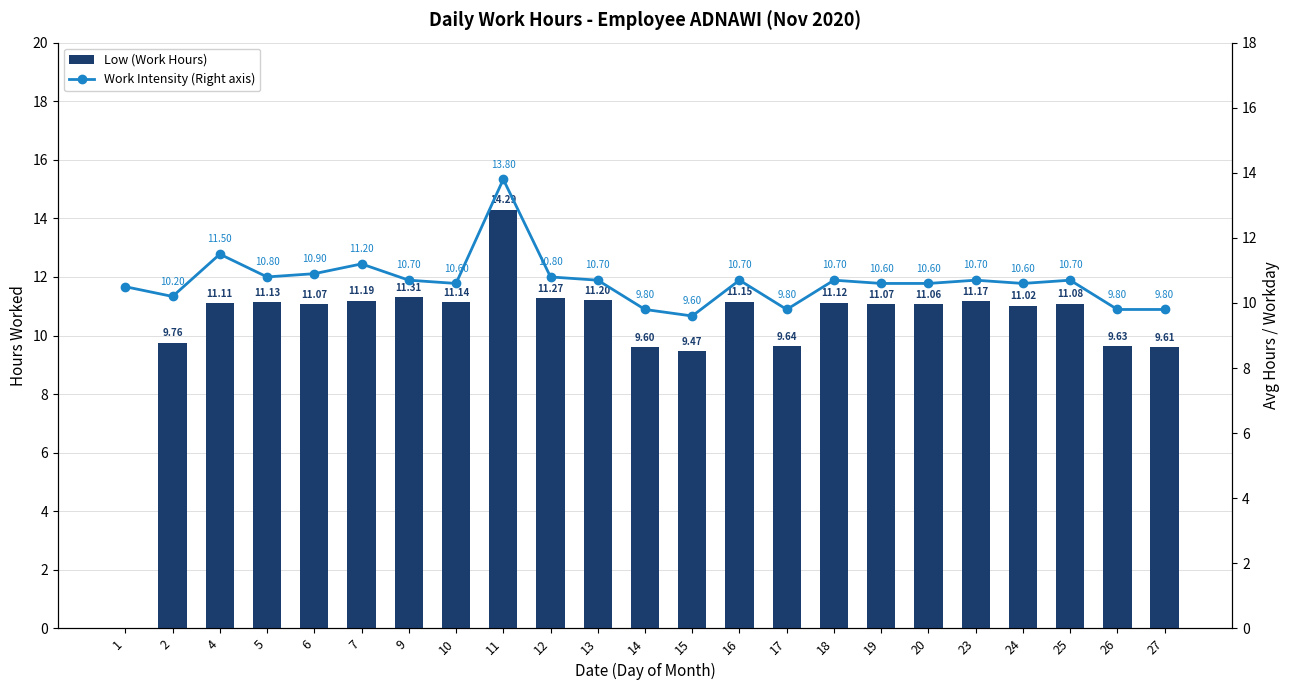

At which label is Work Intensity (Right axis) closest to 11?

6